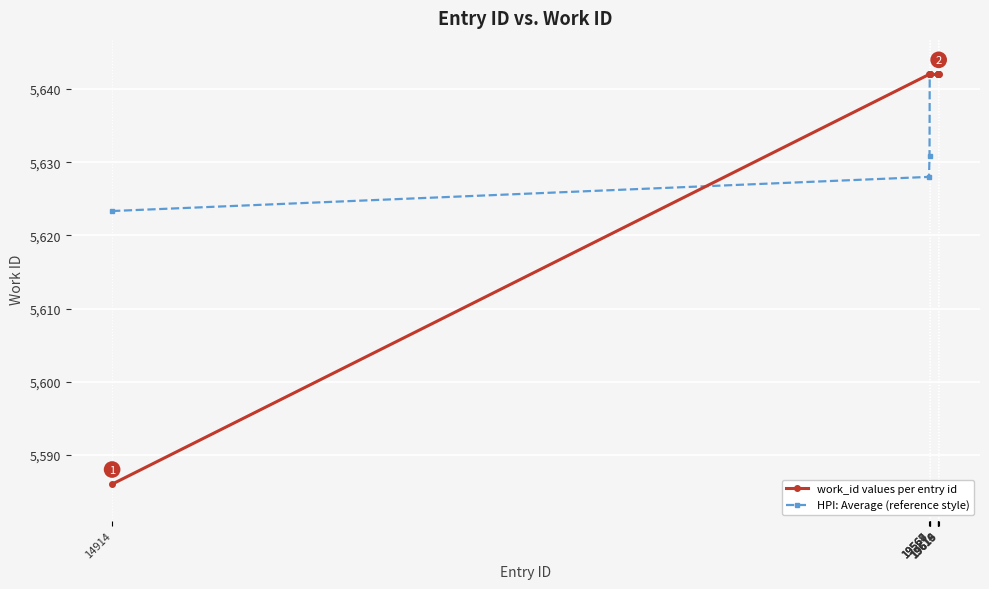

Rank the series by their average value, from lowest to highest.

work_id values per entry id, HPI: Average (reference style)